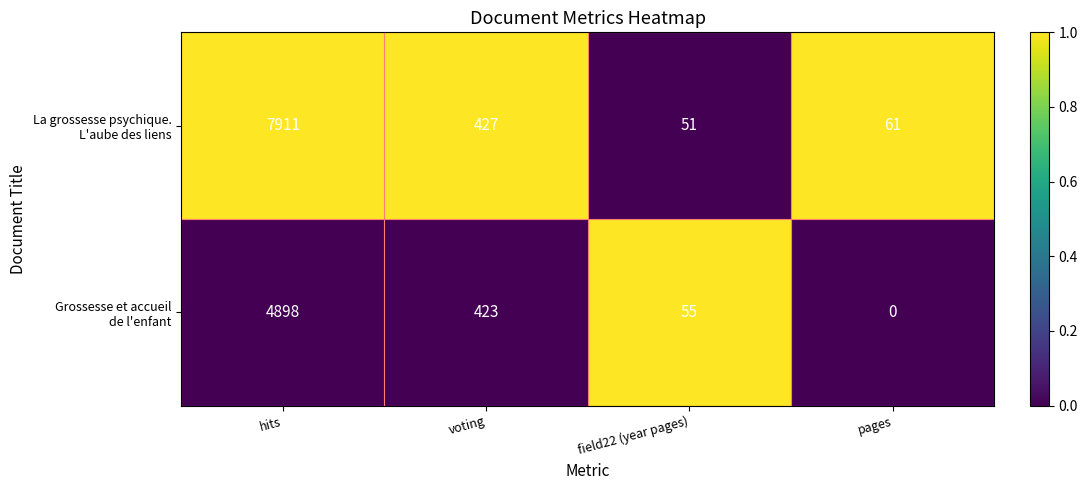

How many series are shown in this chart?

2